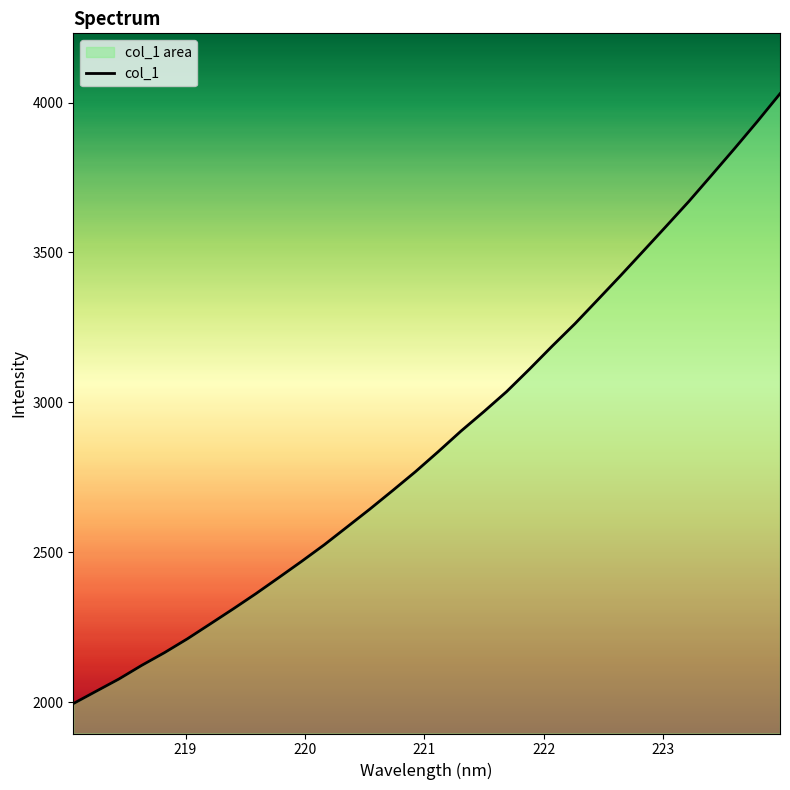

What is the difference between the maximum and minimum values?

2034.5